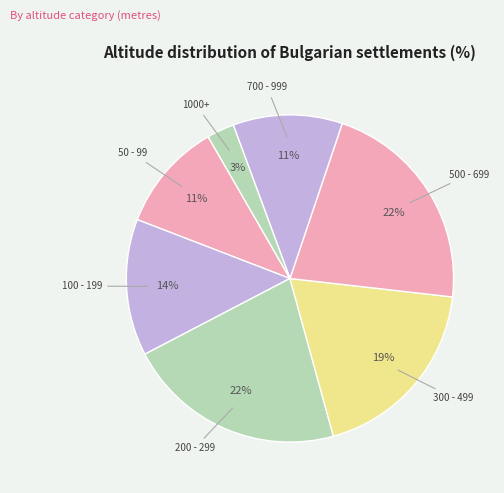

To the nearest percent, what is the average slice percentage?

14%